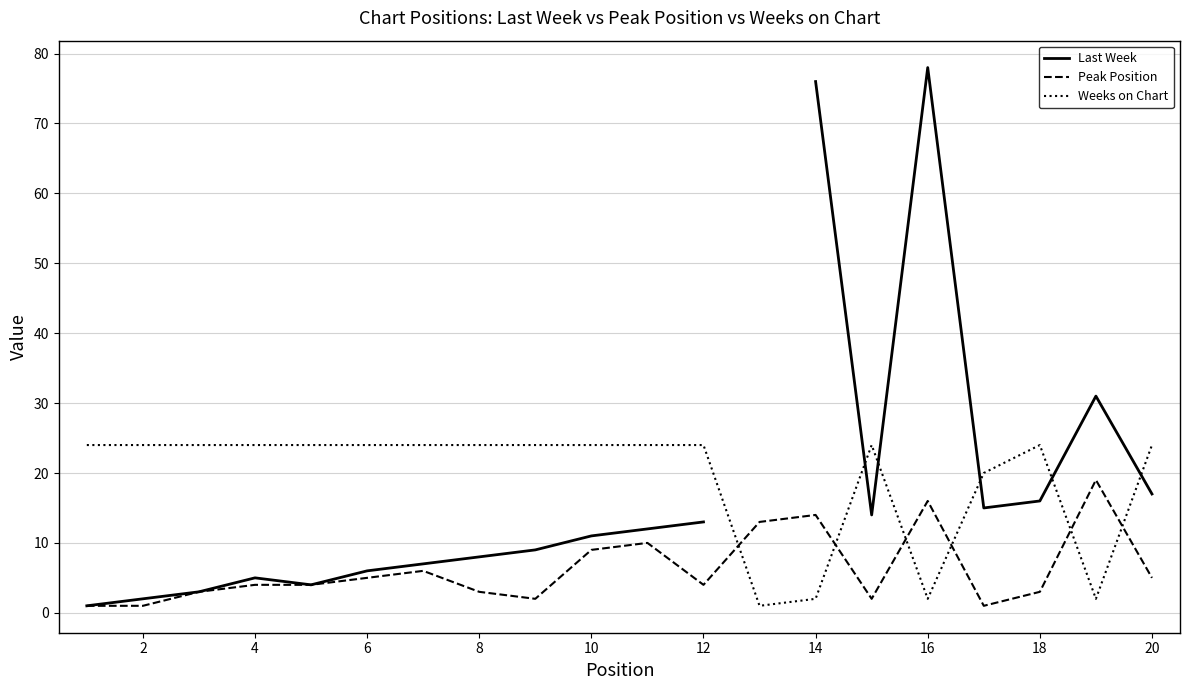

What is the lowest value of the Last Week series?

1.0